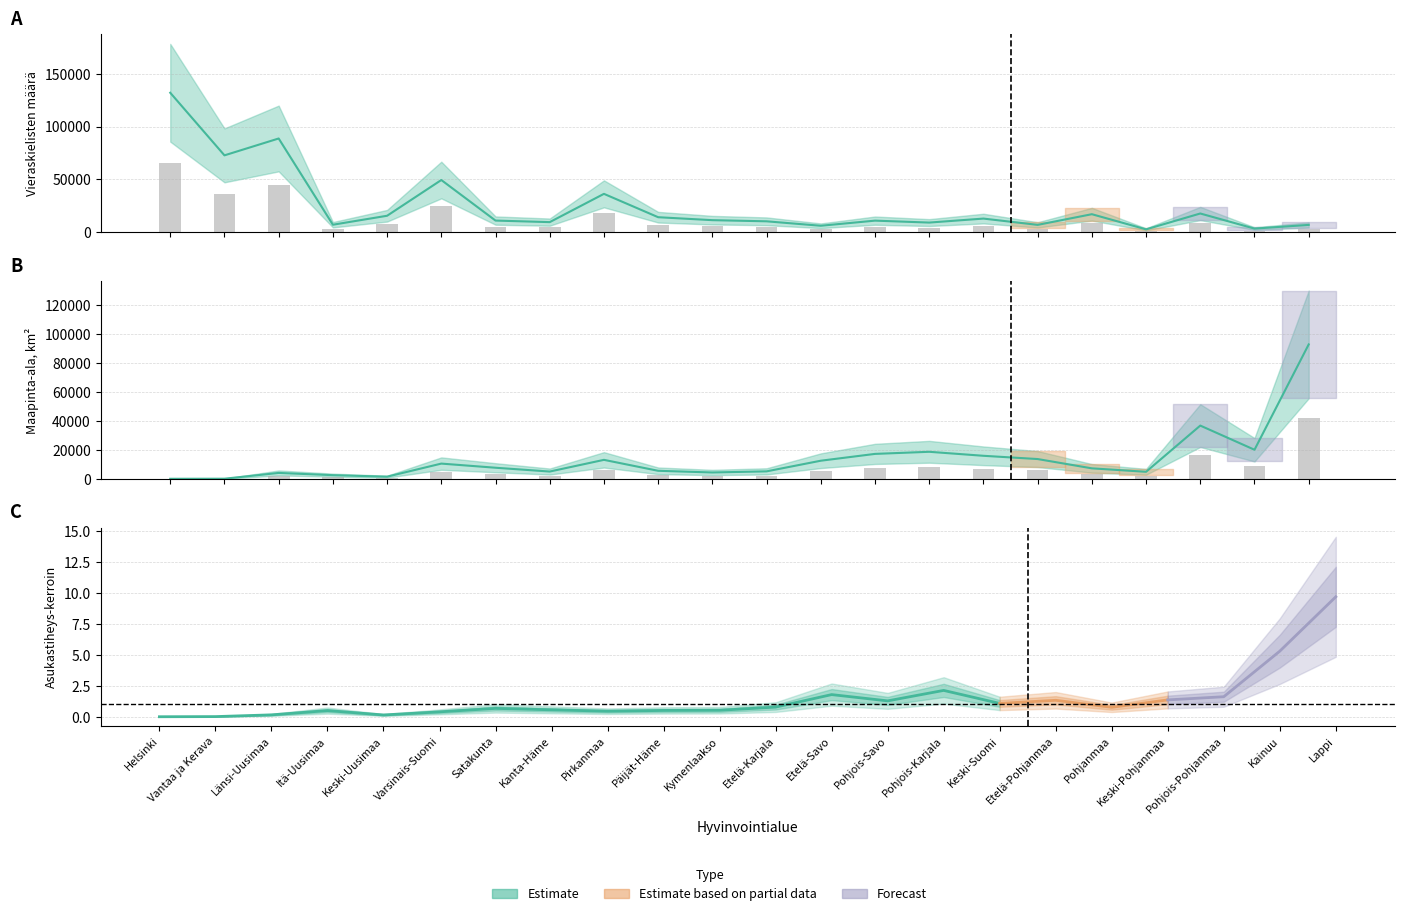

What is the difference between the maximum and minimum values in the Maapinta-ala km2 series?

92476.3